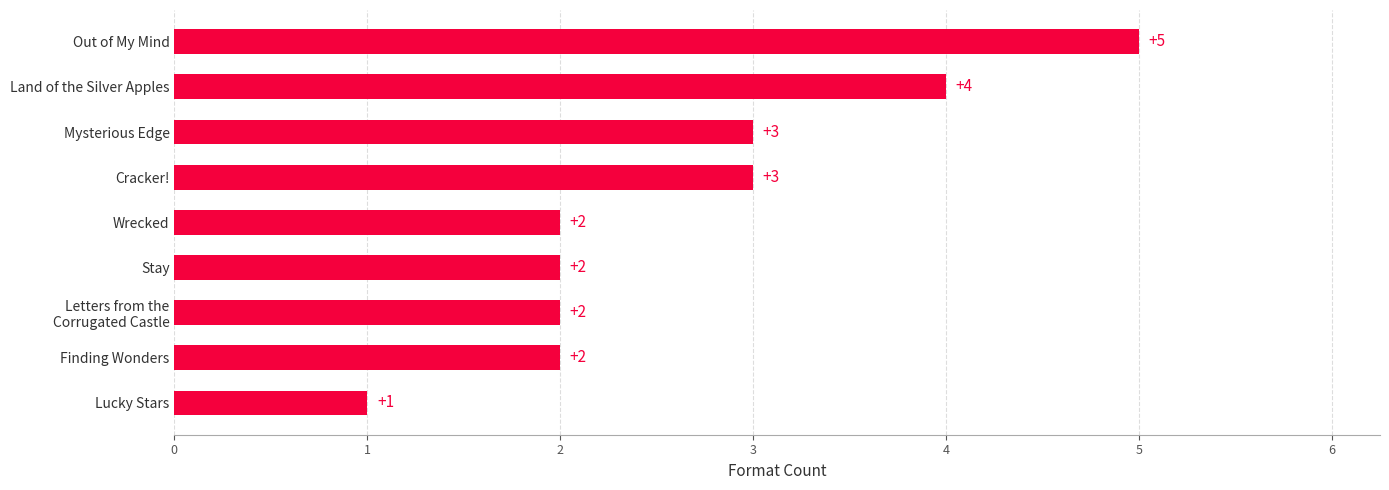

Is it true that the value at Land of the Silver Apples is 4?

True